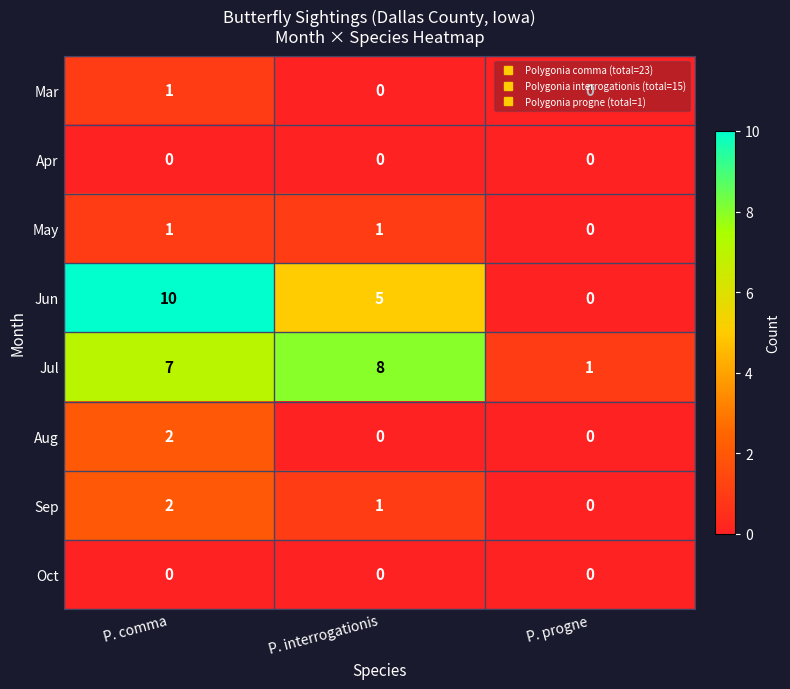

What is the sum of all Jun values?

15